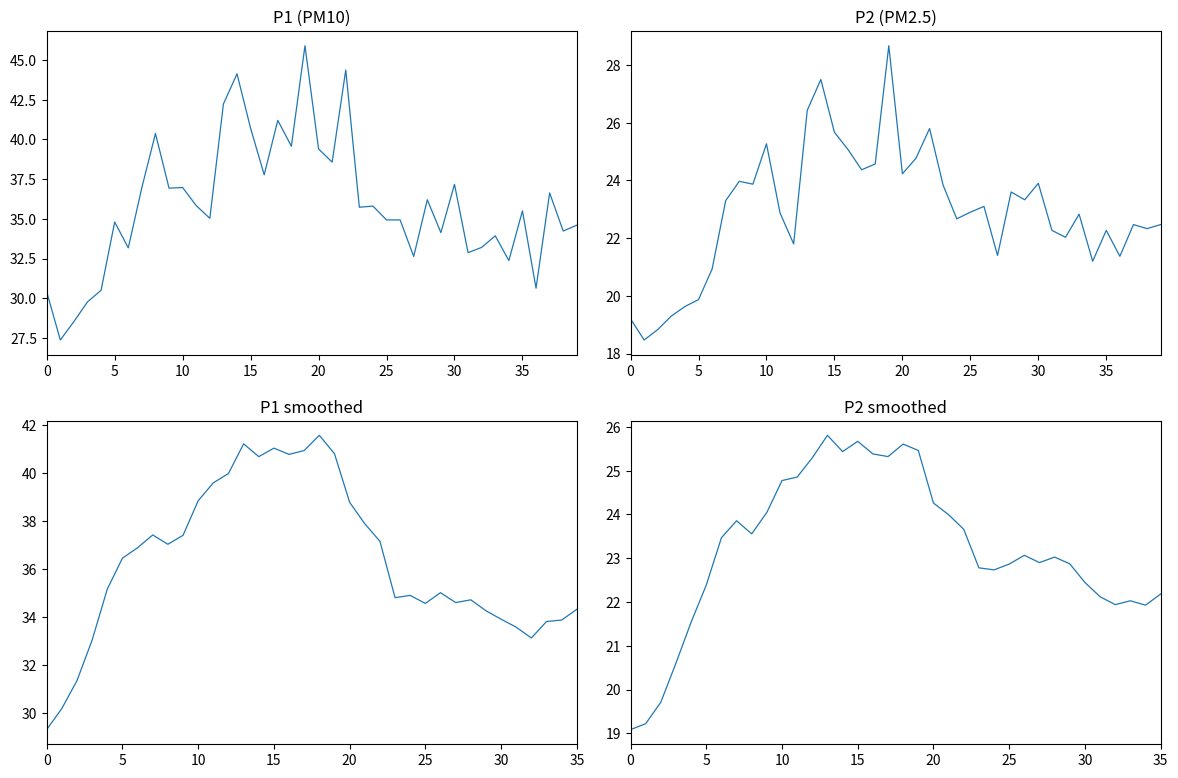

List the series in order of their overall mean, highest first.

P1, P2